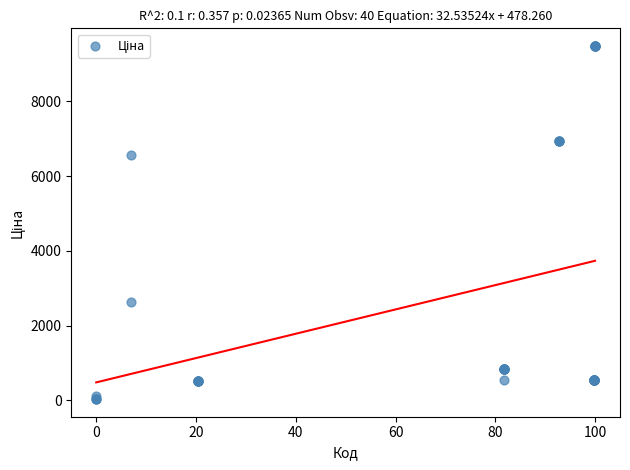

What Y value in the scatter plot is closest to 4756?

6568.8